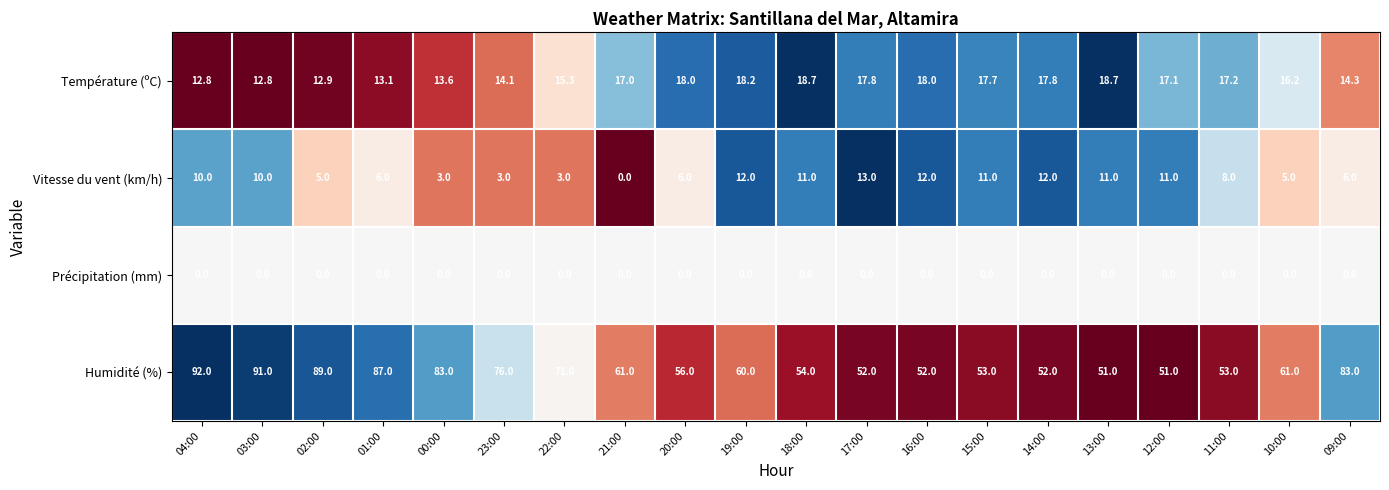

What is the greatest value displayed?

92.0